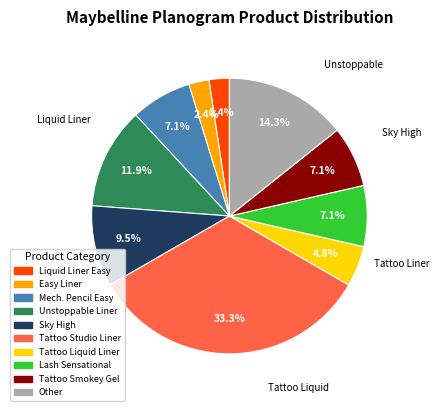

Does any single category account for the majority?

No